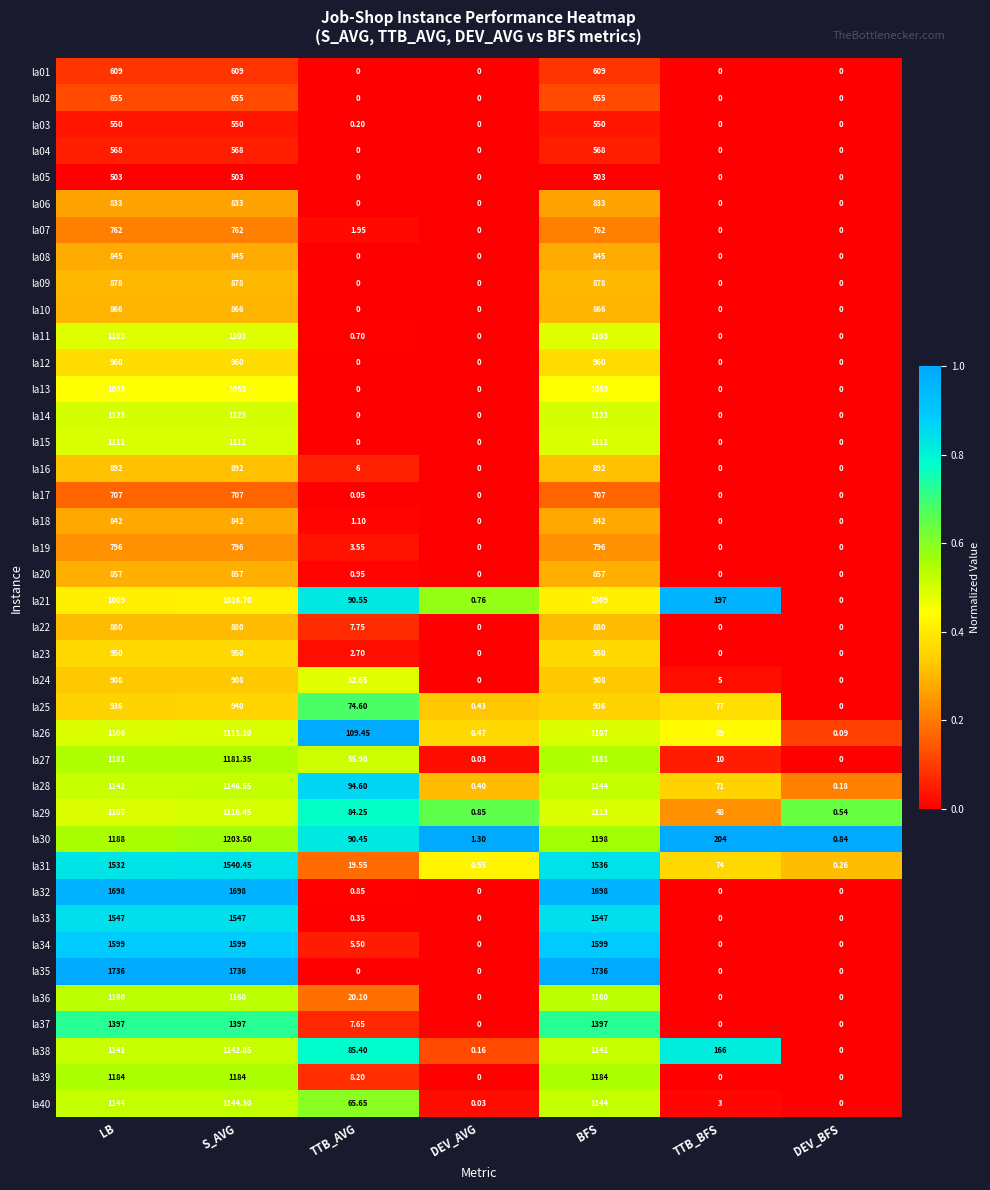

At which category is the sum across all series the highest?

S_AVG